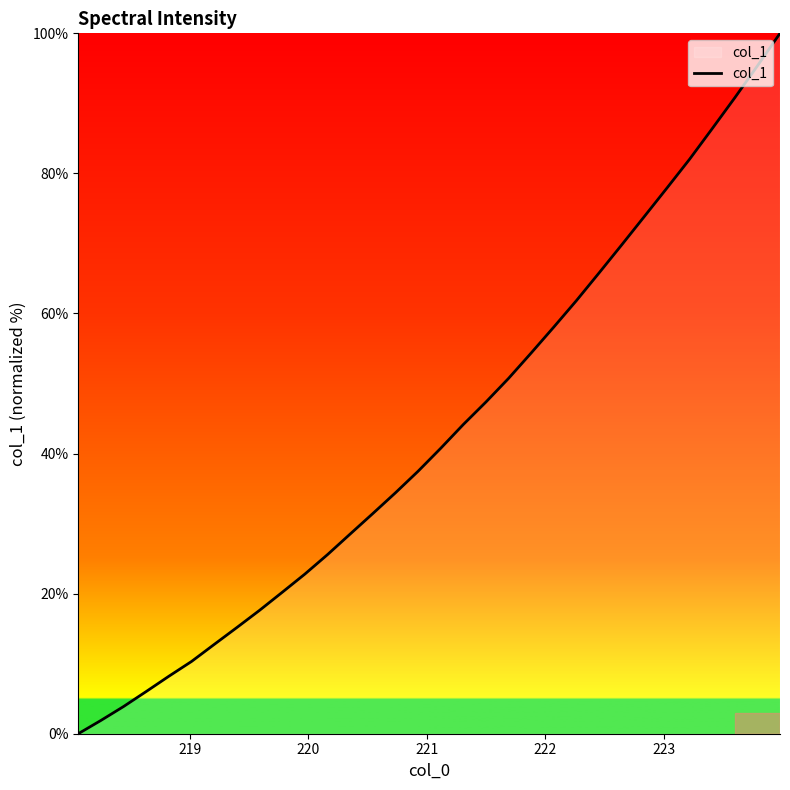

What is the maximum value shown in the chart?

100.0